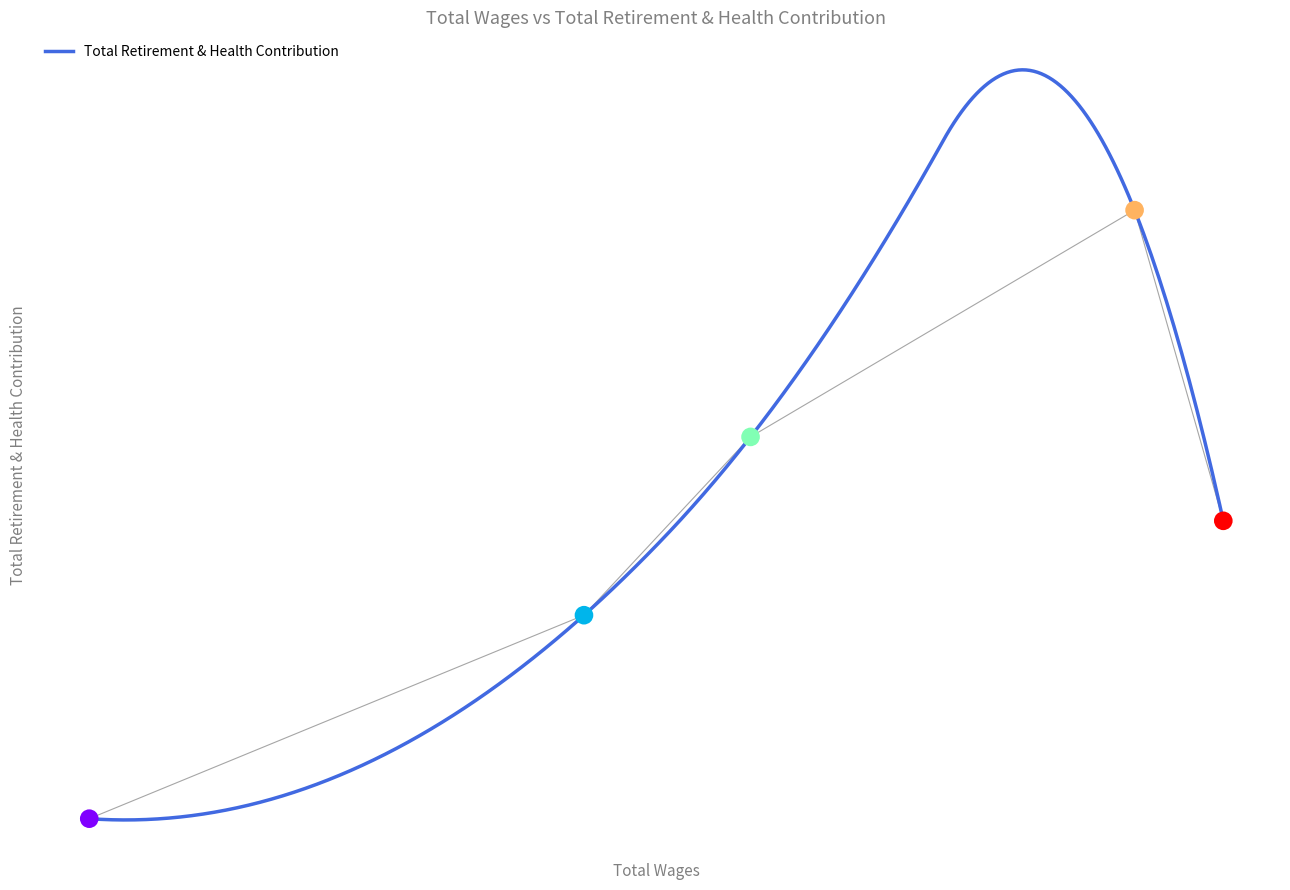

Which has a higher value, Fiscal Office Specialist or Senior Accountant - Exempt?

Senior Accountant - Exempt